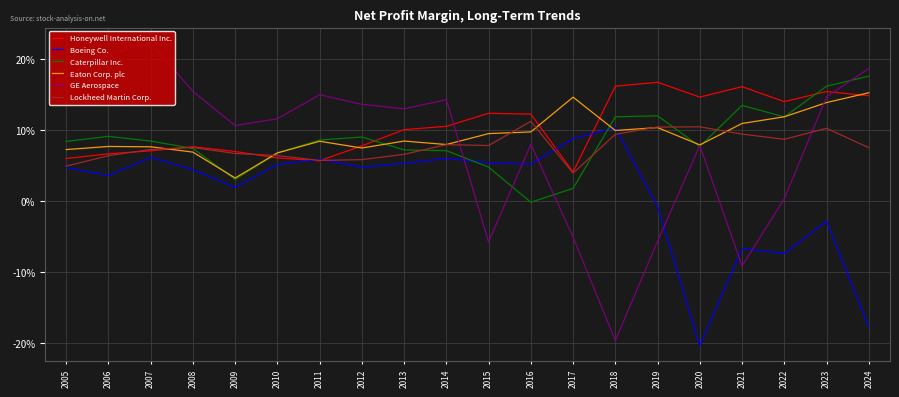

Is this an area chart (filled region under the line)?

No